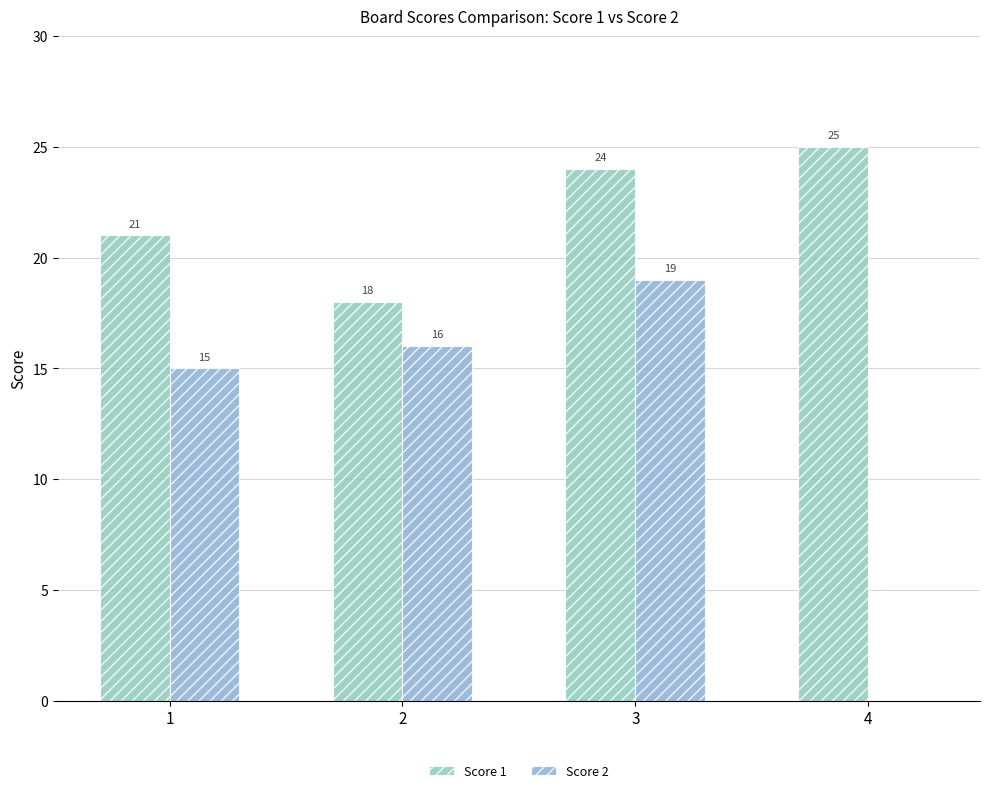

Which series has the largest total across all categories?

Score 1